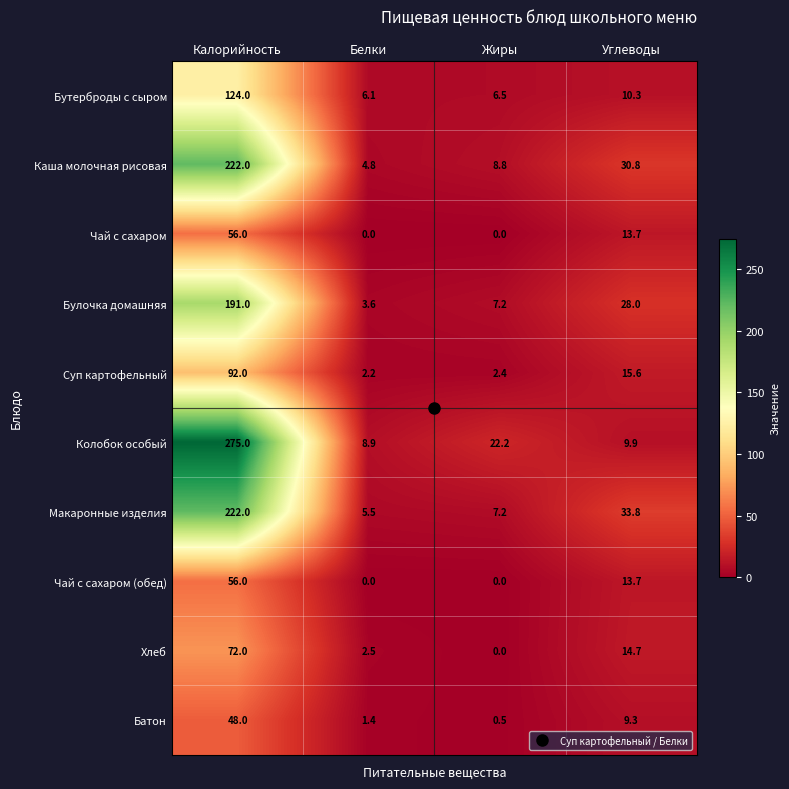

Is the value of Хлеб at Белки greater than the value of Суп картофельный at Жиры?

Yes